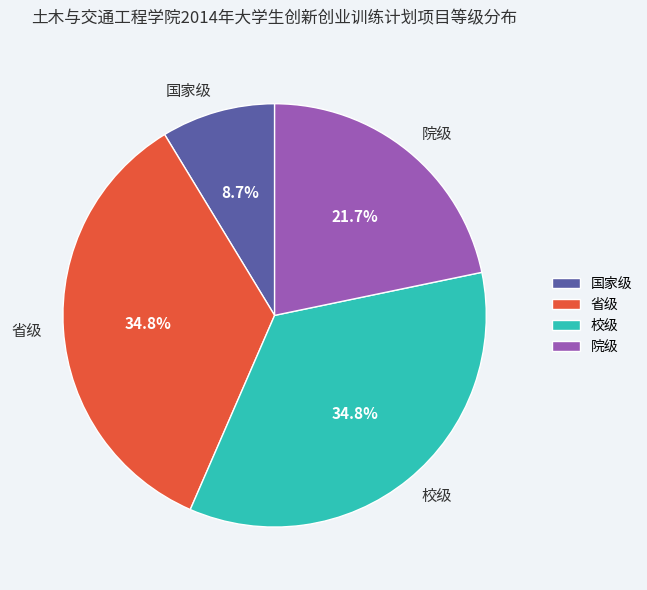

Is 省级 the majority of the pie?

No